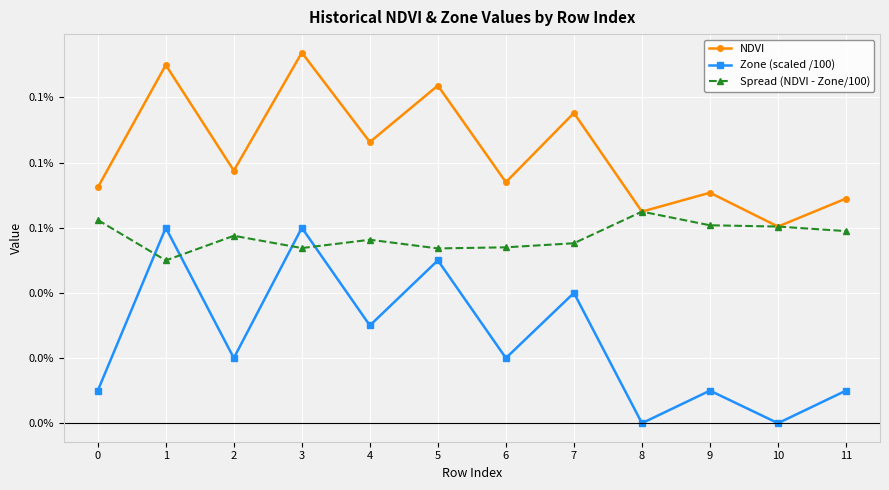

Which series changed the most between 1 and 2?

Zone (scaled /100)